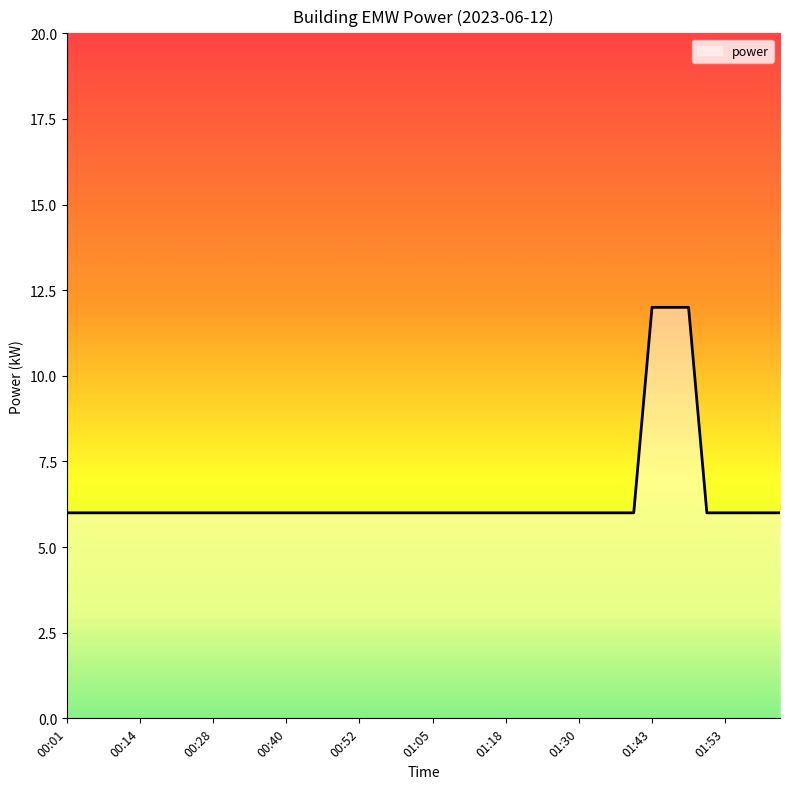

What is the smallest value displayed?

6